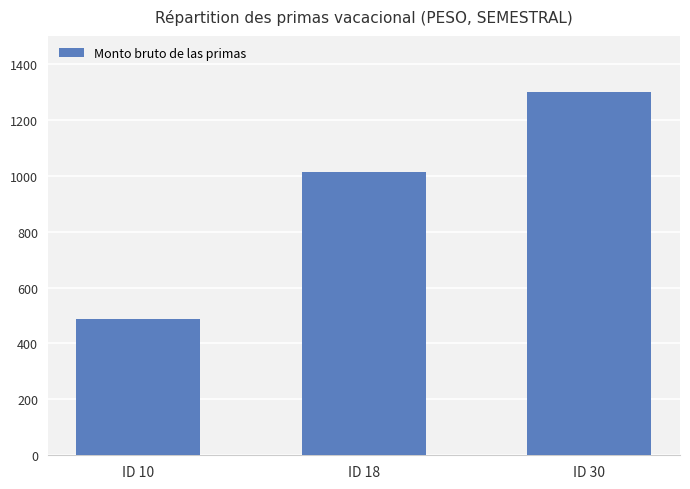

What is the maximum value shown in the chart?

1300